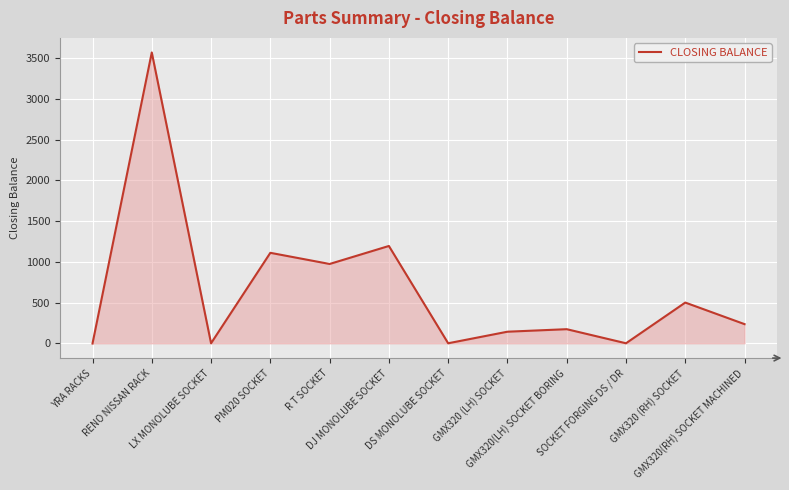

What is the difference between the maximum and minimum values?

3575